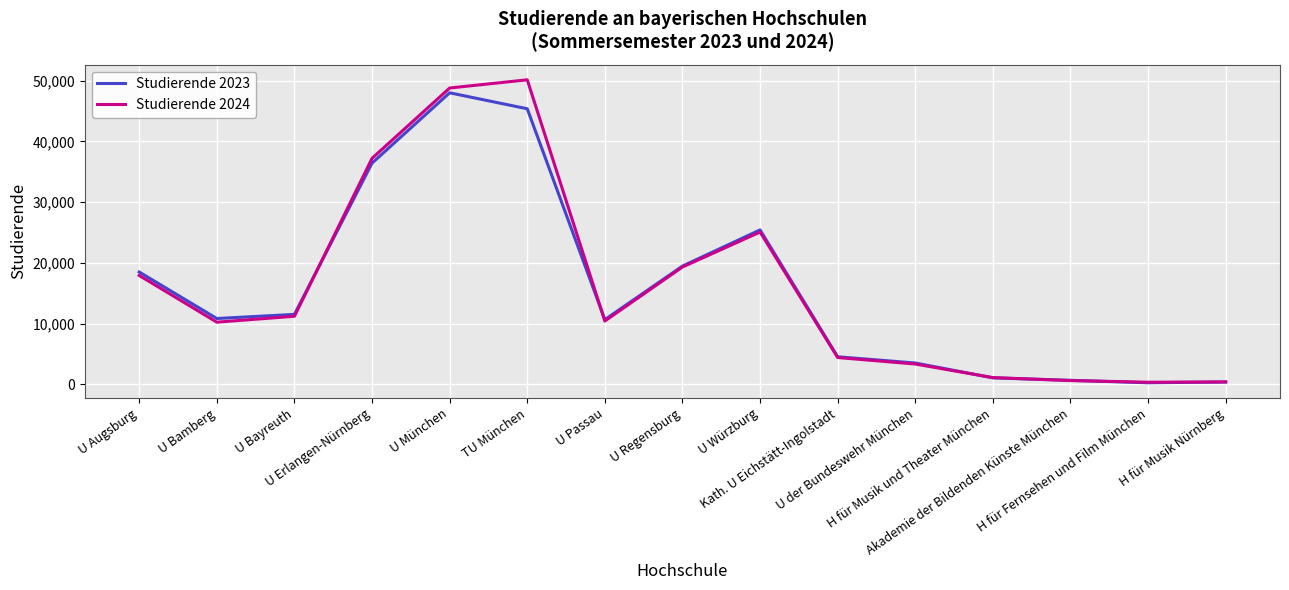

What is the highest value of the Studierende 2024 series?

50158